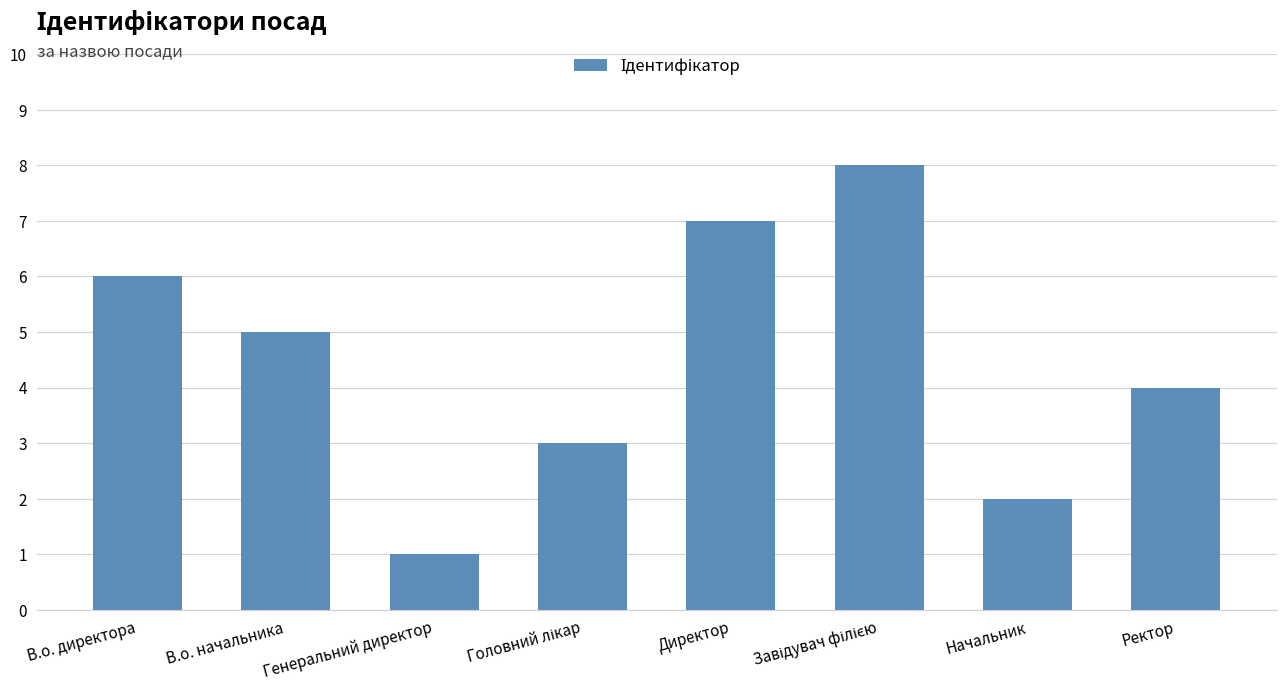

At which label is the value closest to 4?

Ректор